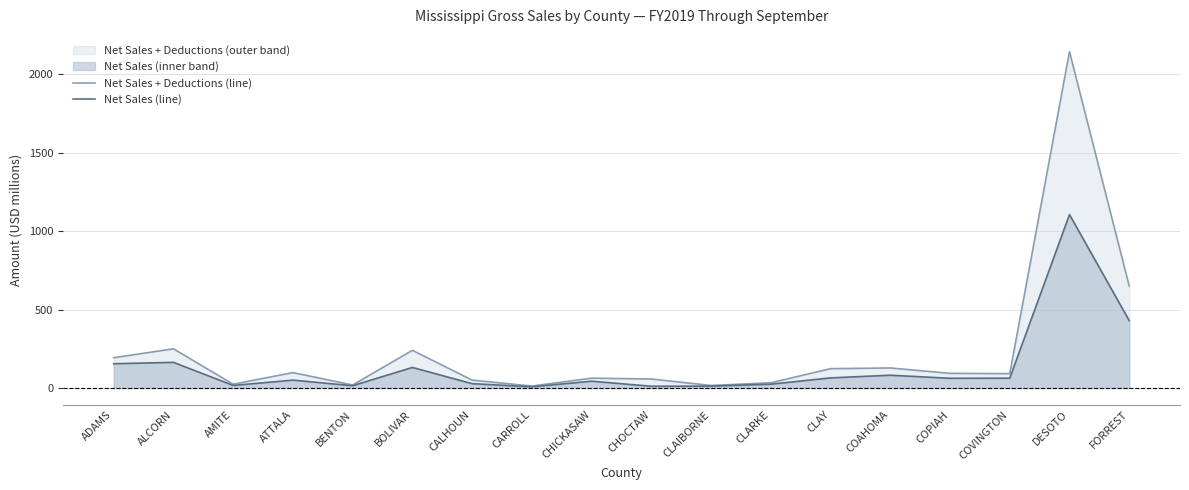

True or false: Net Sales (line) and Net Sales + Deductions (line) intersect in this chart.

False